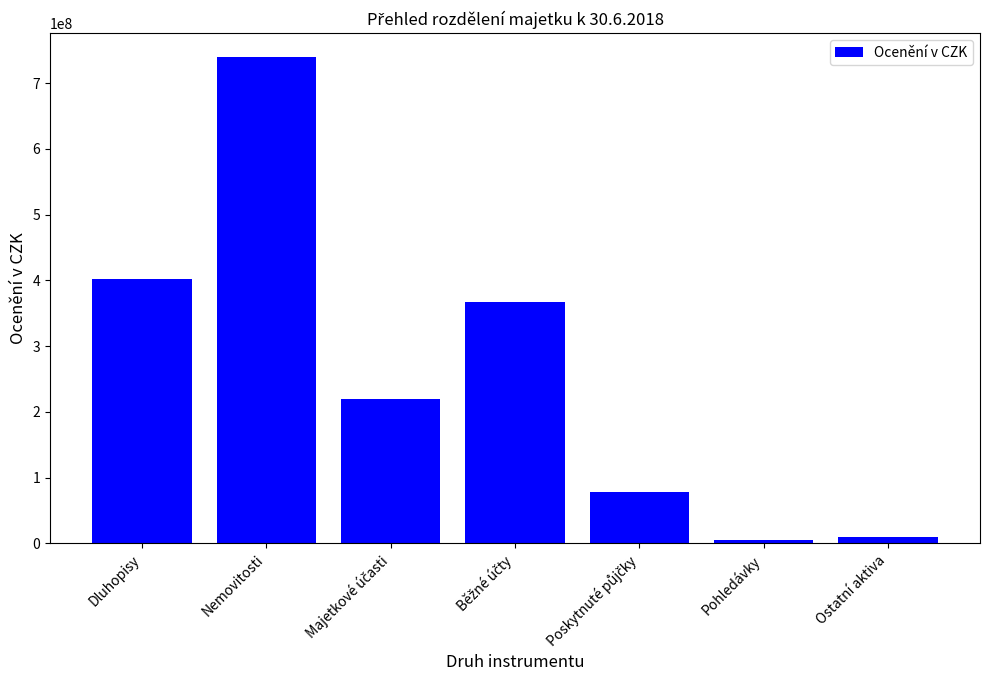

Between Nemovitosti and Ostatní aktiva, which is larger?

Nemovitosti